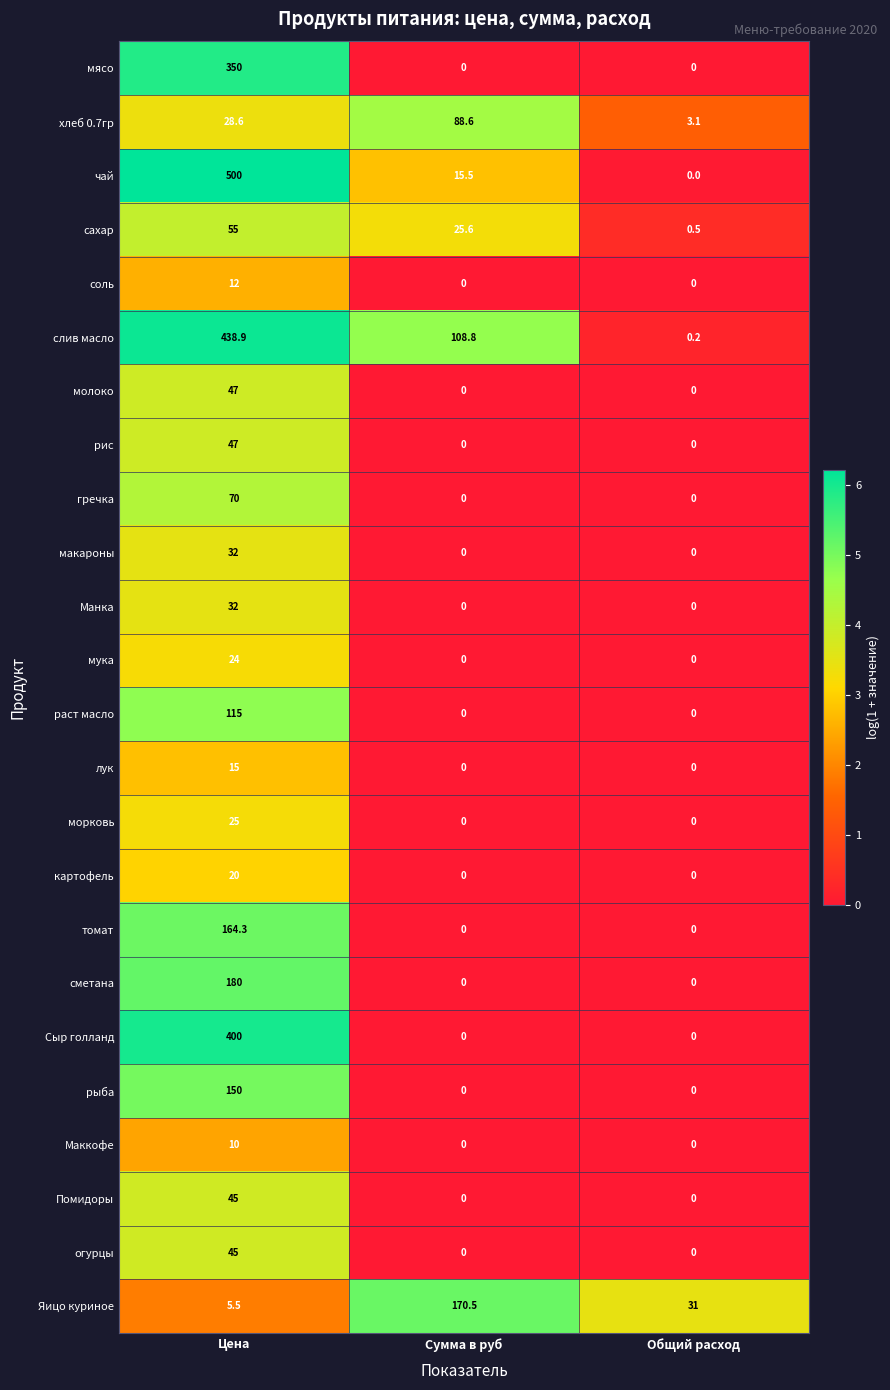

What is the average value of the Маккофе series?

3.3